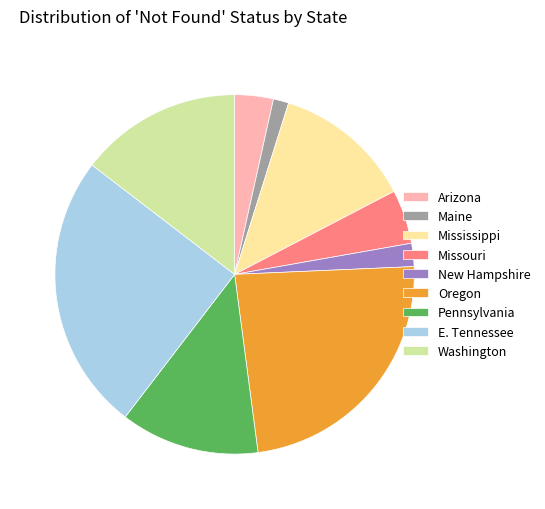

Is it true that New Hampshire is 2% of the pie?

True